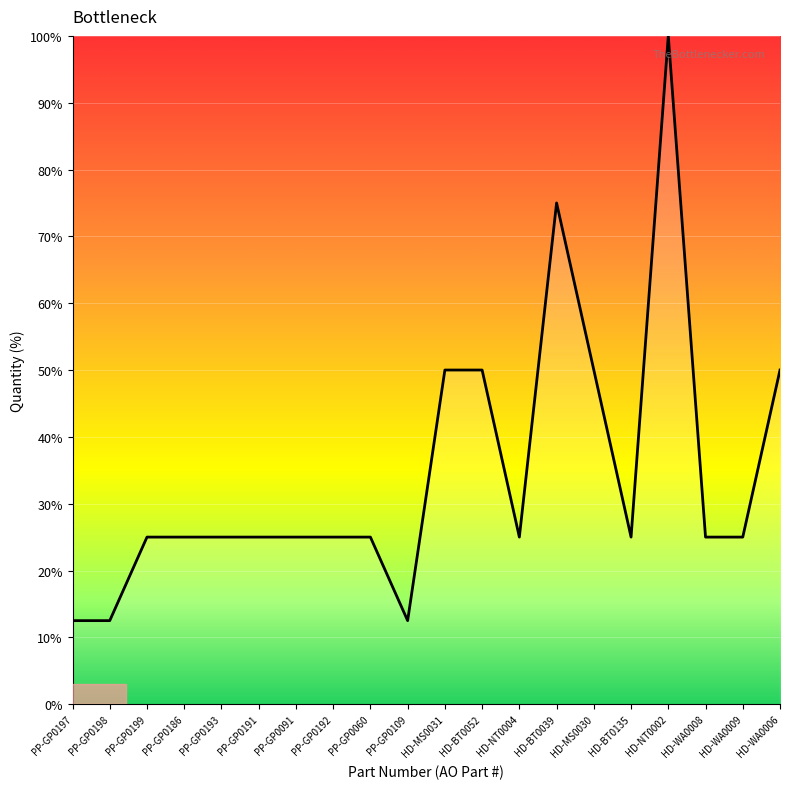

Reading left to right, what are all the values shown in this chart?

PP-GP0197=12.5	PP-GP0198=12.5	PP-GP0199=25.0	PP-GP0186=25.0	PP-GP0193=25.0	PP-GP0191=25.0	PP-GP0091=25.0	PP-GP0192=25.0	PP-GP0060=25.0	PP-GP0109=12.5	HD-MS0031=50.0	HD-BT0052=50.0	HD-NT0004=25.0	HD-BT0039=75.0	HD-MS0030=50.0	HD-BT0135=25.0	HD-NT0002=100.0	HD-WA0008=25.0	HD-WA0009=25.0	HD-WA0006=50.0